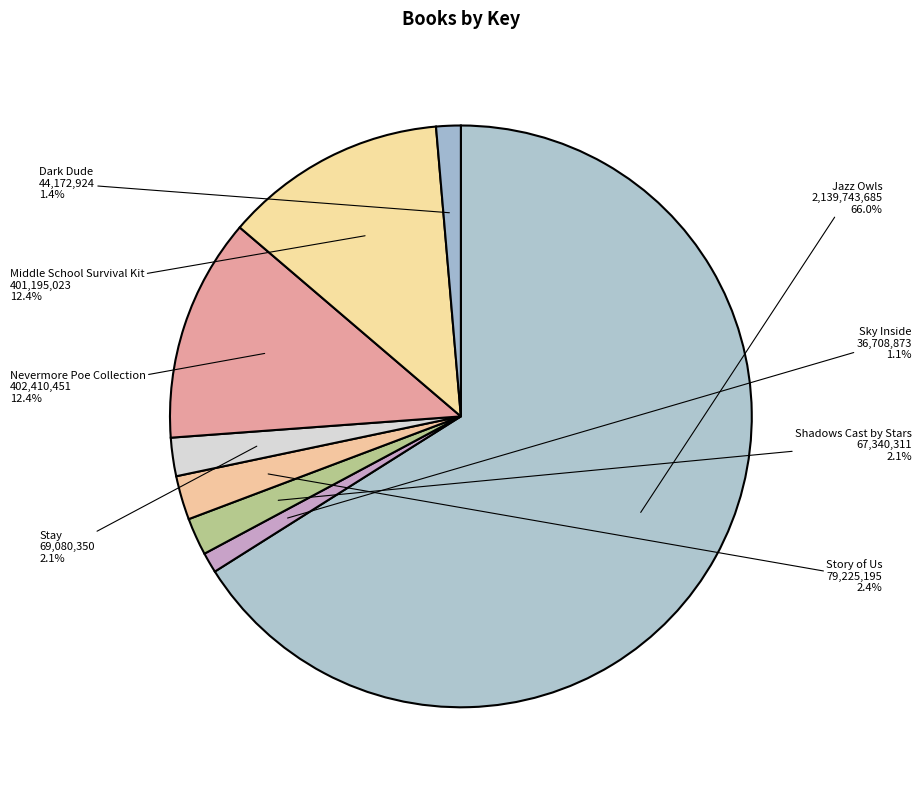

Which slice is the largest?

Jazz Owls